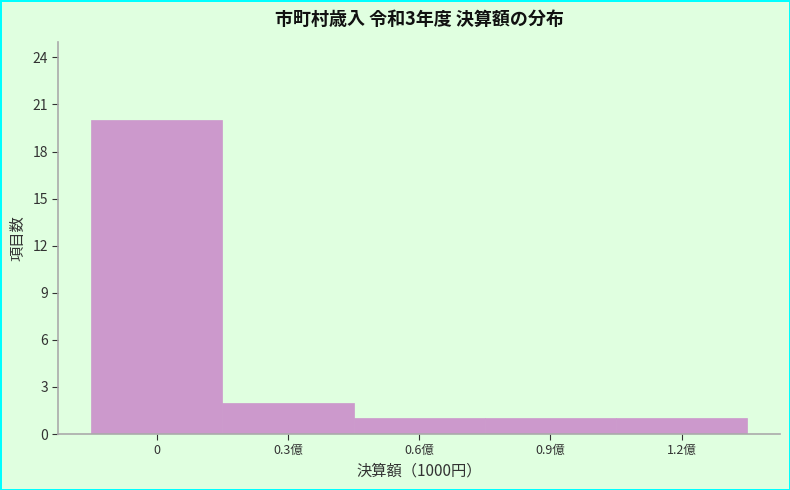

Reading left to right, transcribe all the data shown in this chart.

0=20	0.3億=2	0.6億=1	0.9億=1	1.2億=1